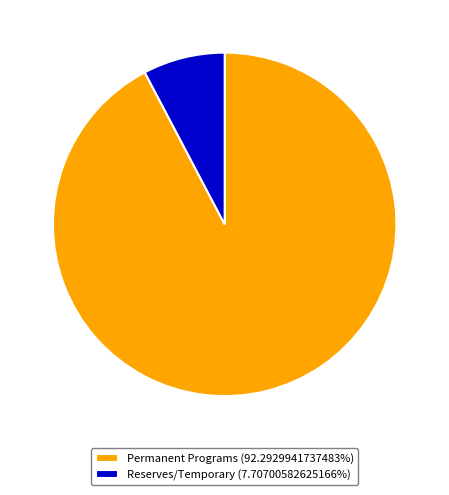

Is there a majority slice in this chart?

Yes